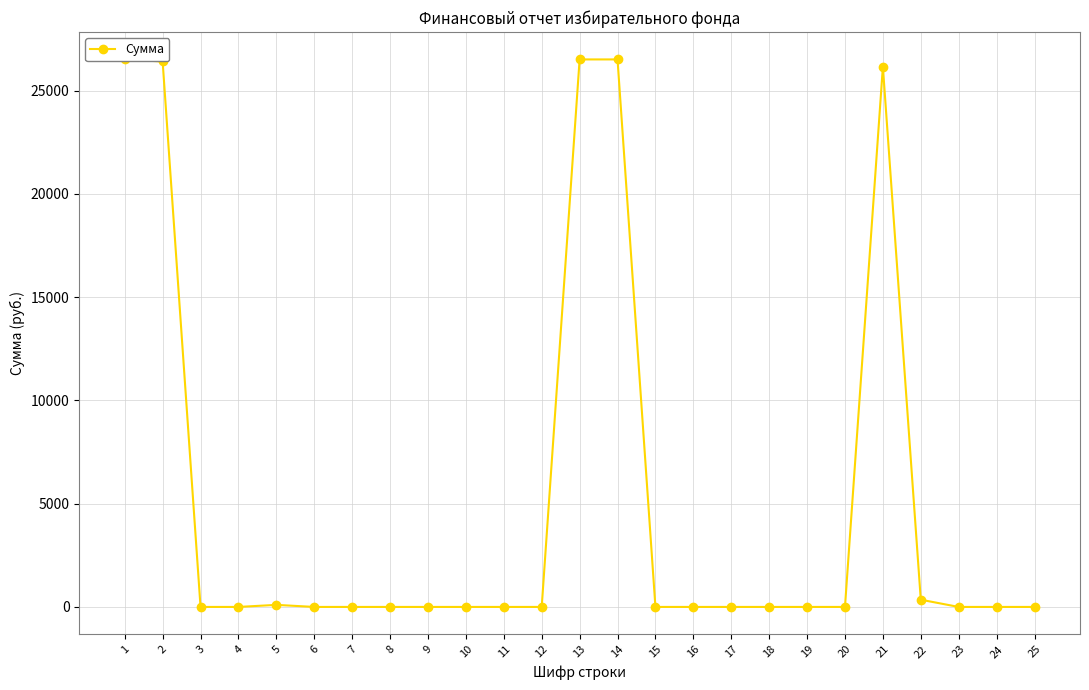

Rank the categories by value from highest to lowest.

1, 13, 14, 2, 21, 22, 5, 3, 4, 6, 7, 8, 9, 10, 11, 12, 15, 16, 17, 18, 19, 20, 23, 24, 25